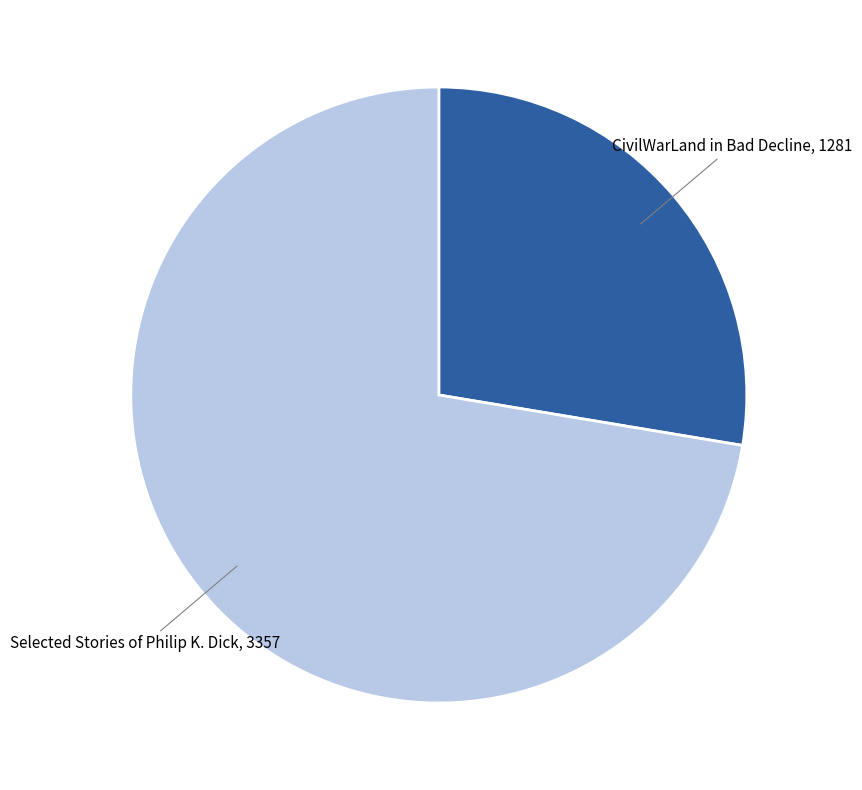

Rank the categories by value from highest to lowest.

Selected Stories of Philip K. Dick, CivilWarLand in Bad Decline